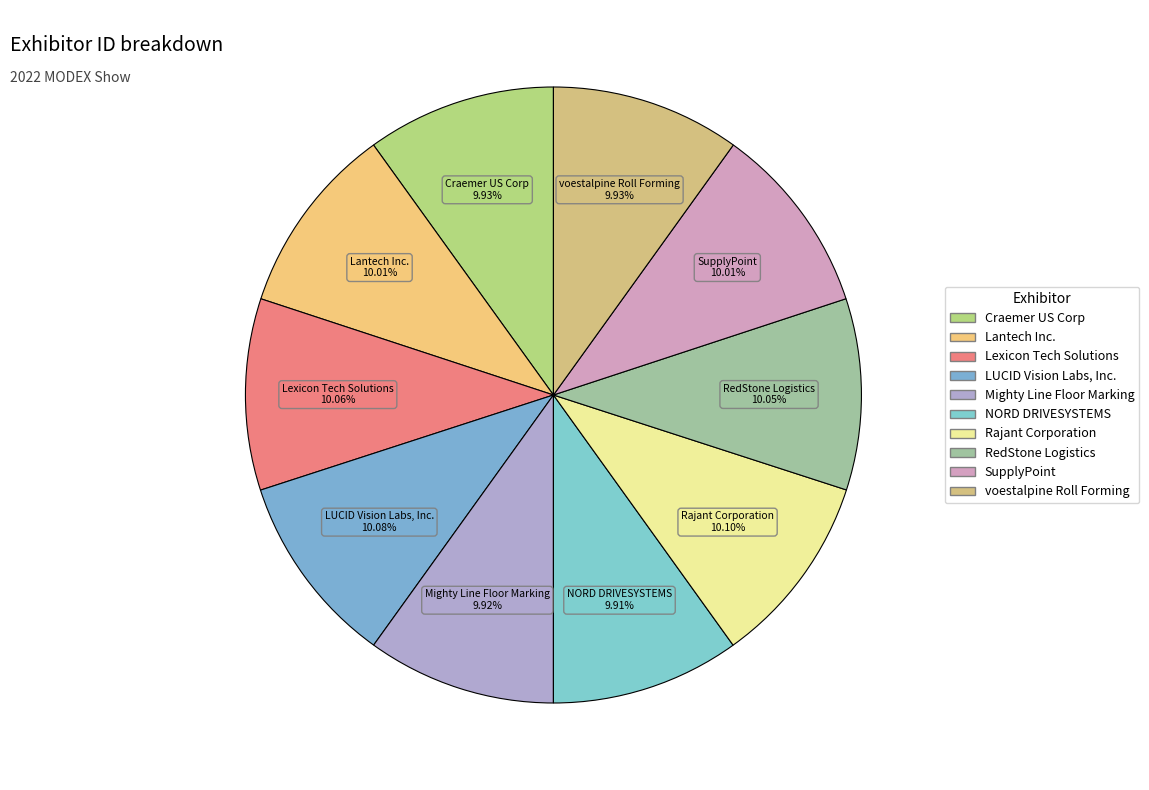

Count the number of slices in the pie.

10